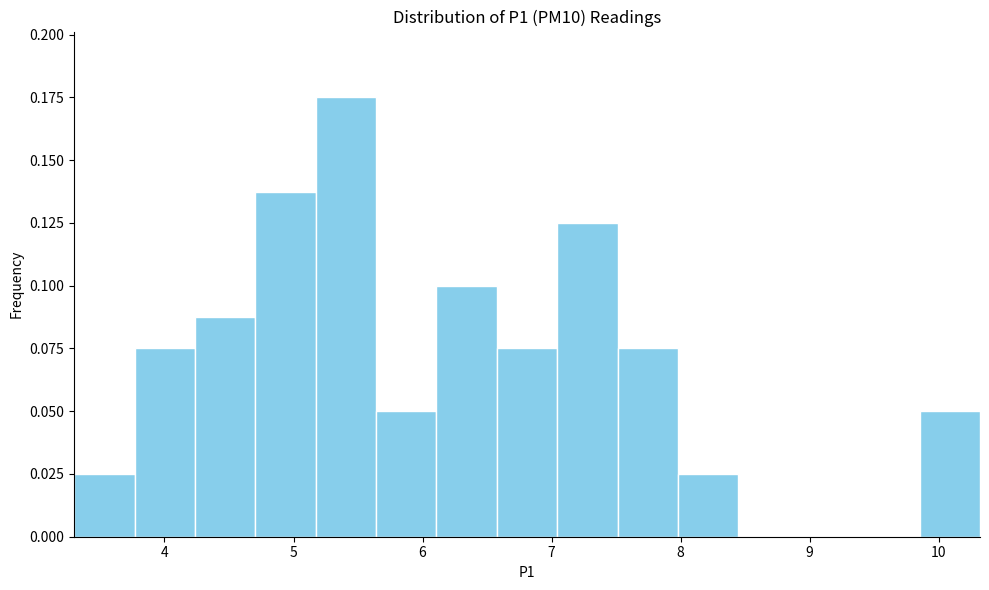

How tall is the bar that spans 4.2 to 4.7 on the x-axis? Neither the bar edges nor the heights are printed on the chart, so give them approximately, as read against the axes.

0.090